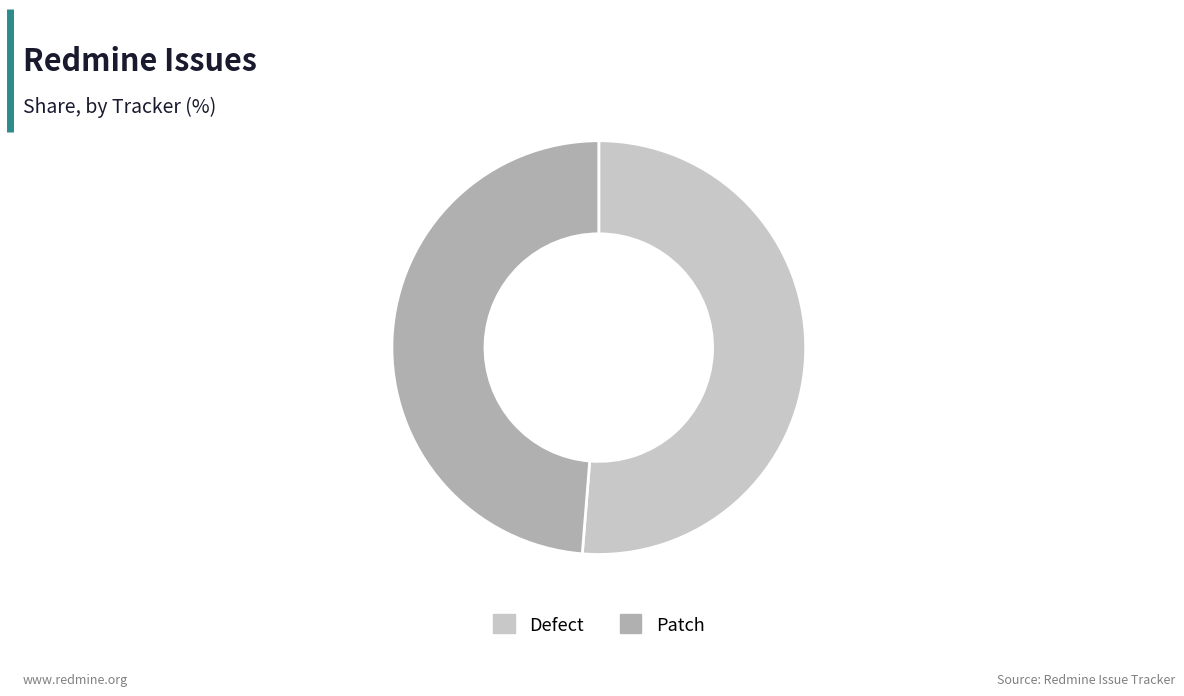

Count the number of slices in the pie.

2